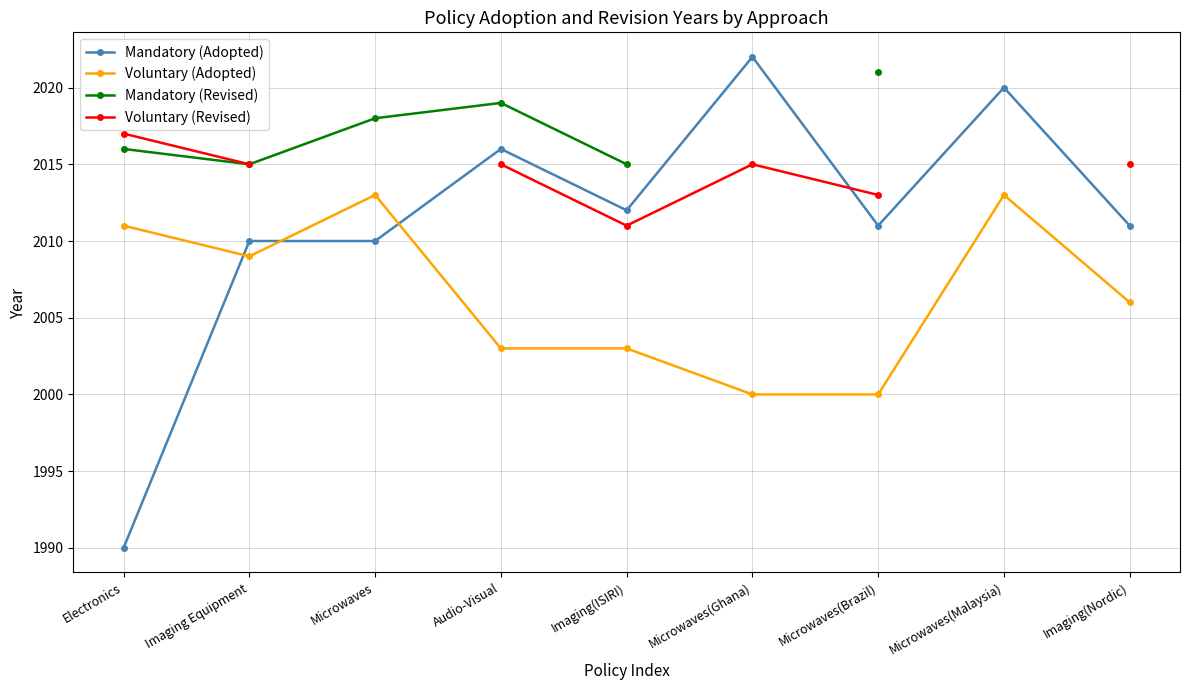

At which category does the chart reach its peak across all series?

Microwaves(Ghana)